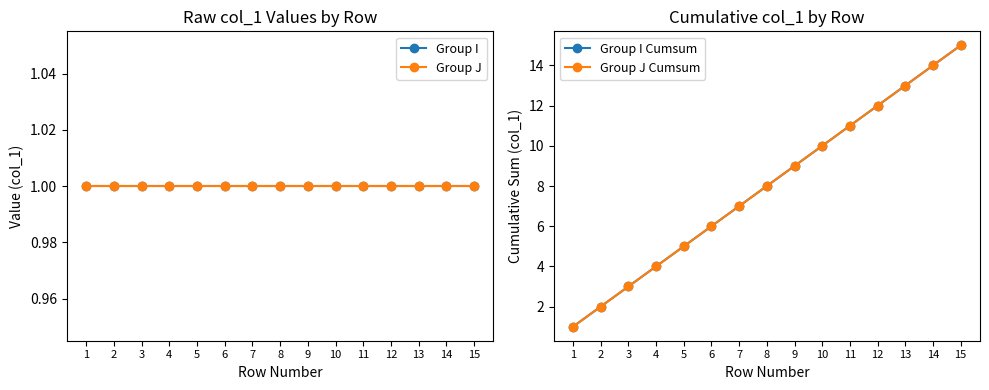

True or false: Group I and Group I Cumsum cross at least once.

False